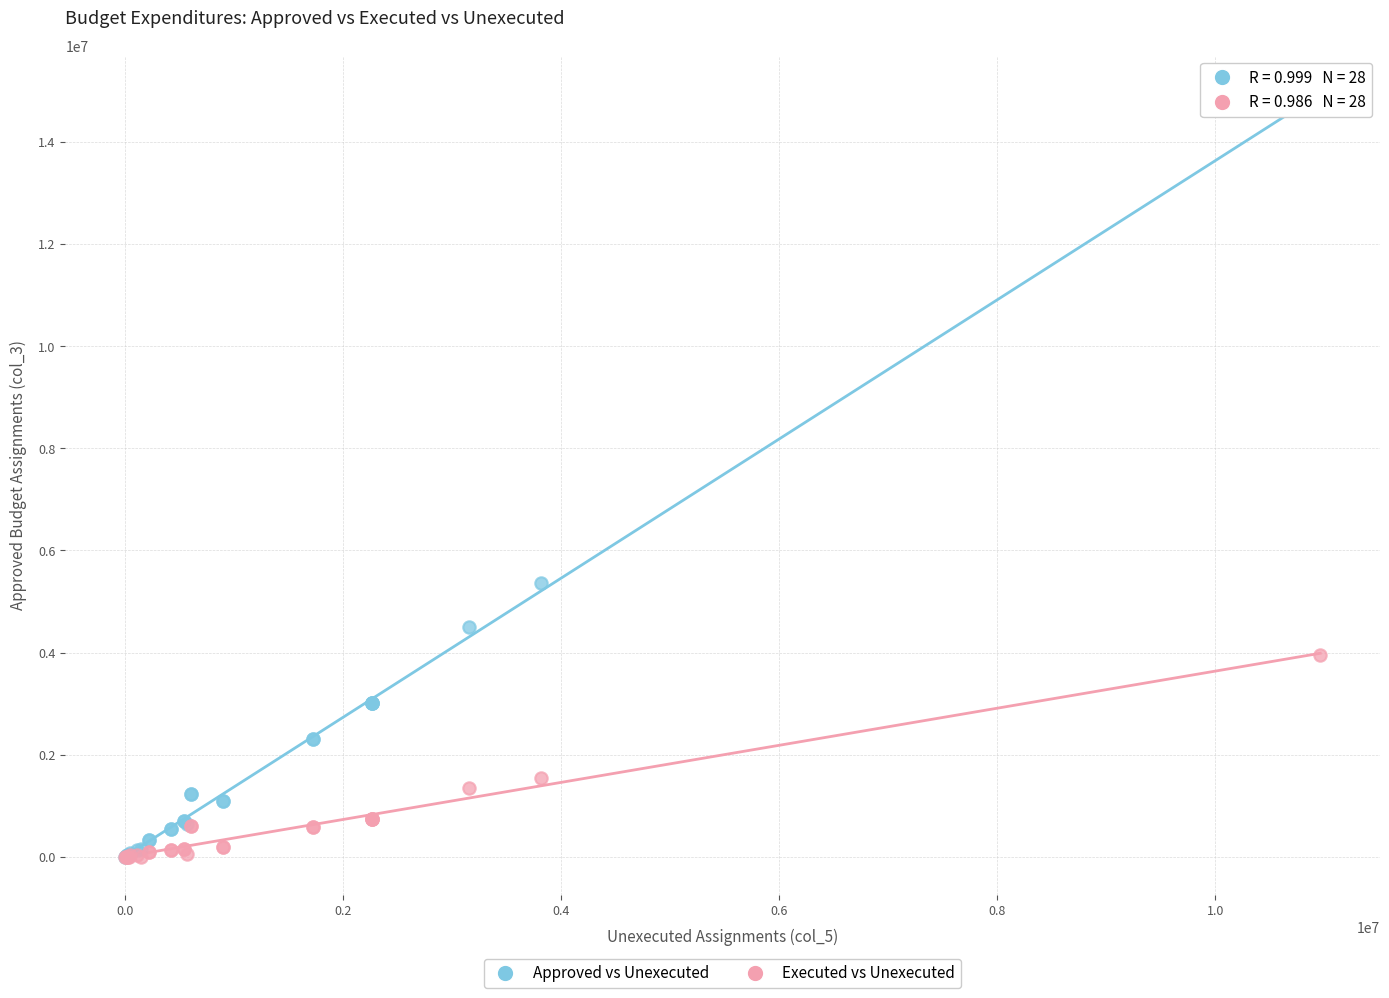

What are all the series names shown in the legend?

Approved vs Unexecuted, Executed vs Unexecuted